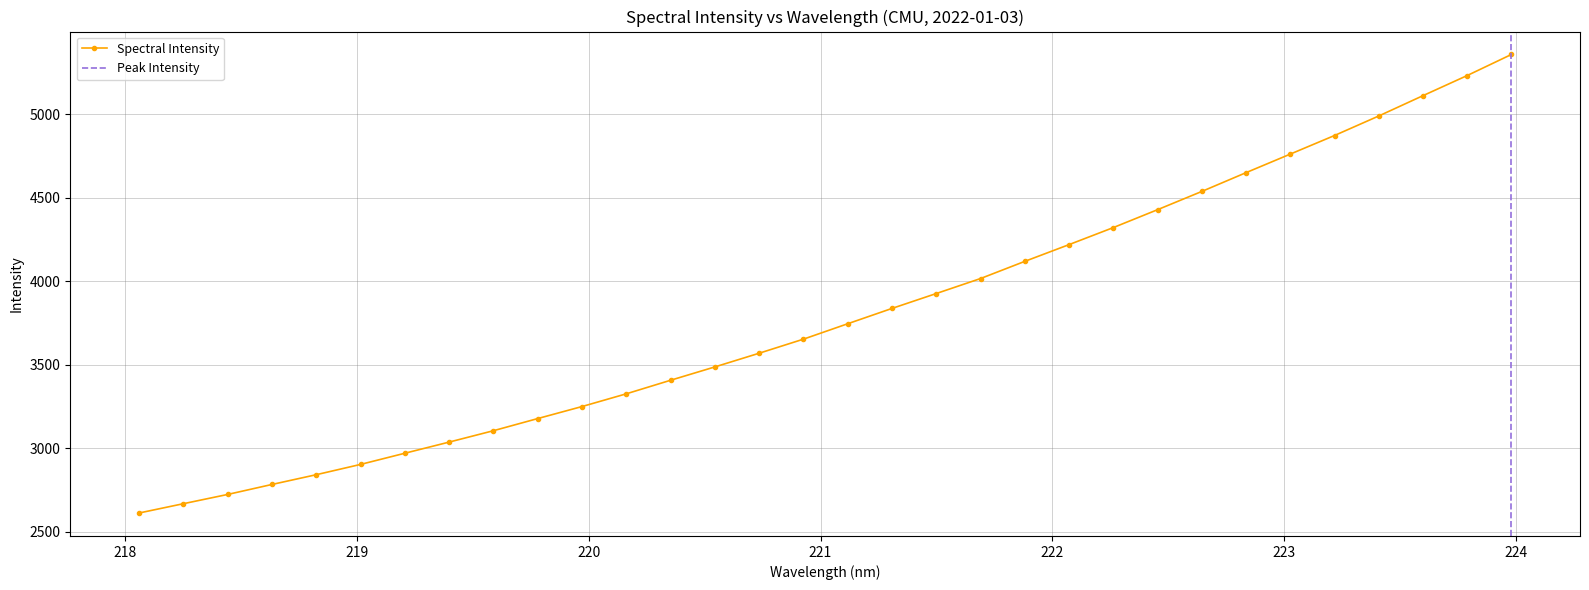

Rank the categories by value from lowest to highest.

218.0596, 218.2508, 218.442, 218.6332, 218.8244, 219.0156, 219.2067, 219.3979, 219.589, 219.7801, 219.9712, 220.1623, 220.3533, 220.5444, 220.7354, 220.9264, 221.1174, 221.3083, 221.4993, 221.6902, 221.8812, 222.0721, 222.263, 222.4538, 222.6447, 222.8355, 223.0264, 223.2172, 223.408, 223.5987, 223.7895, 223.9802